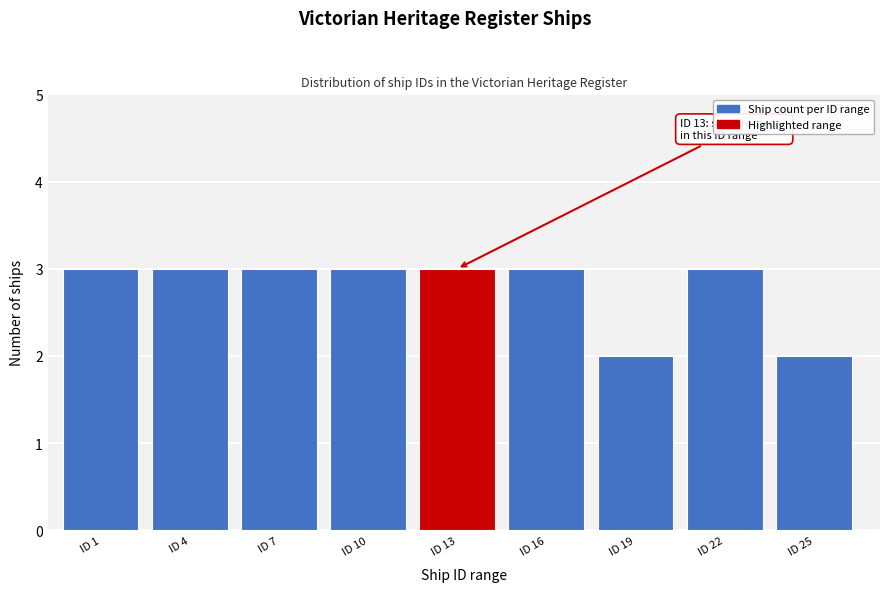

Reading left to right, extract all data points from this chart.

3	3	3	3	3	3	2	3	2